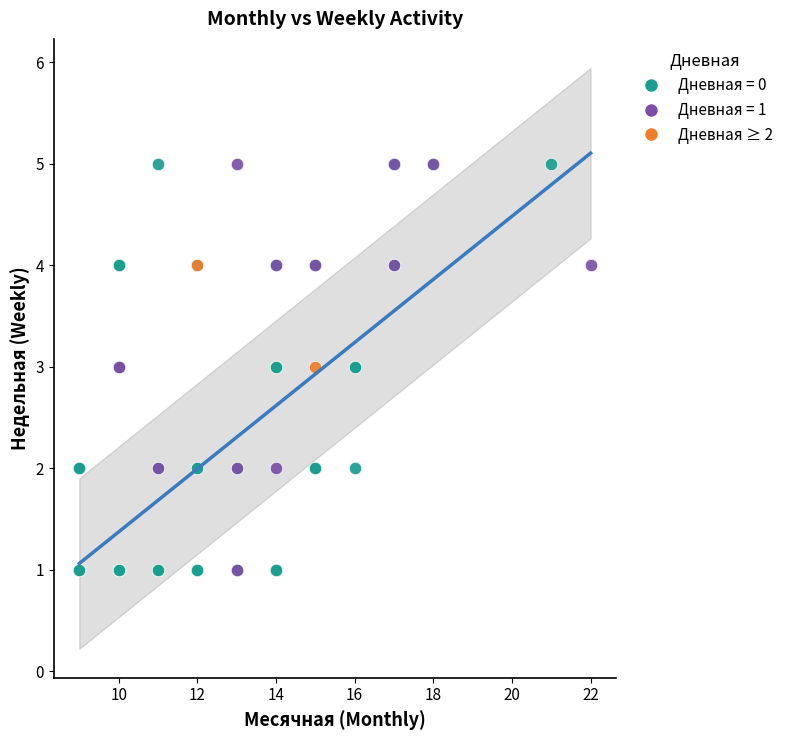

What are all the series names shown in the legend?

Дневная = 0, Дневная = 1, Дневная ≥ 2